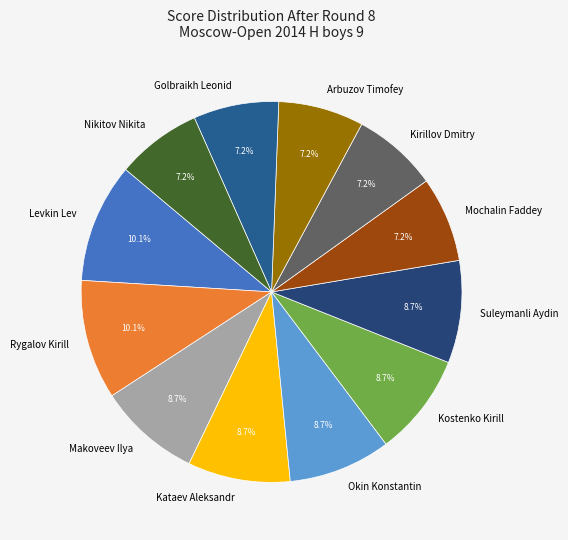

What percentage do Mochalin Faddey and Rygalov Kirill together represent?

17.4%